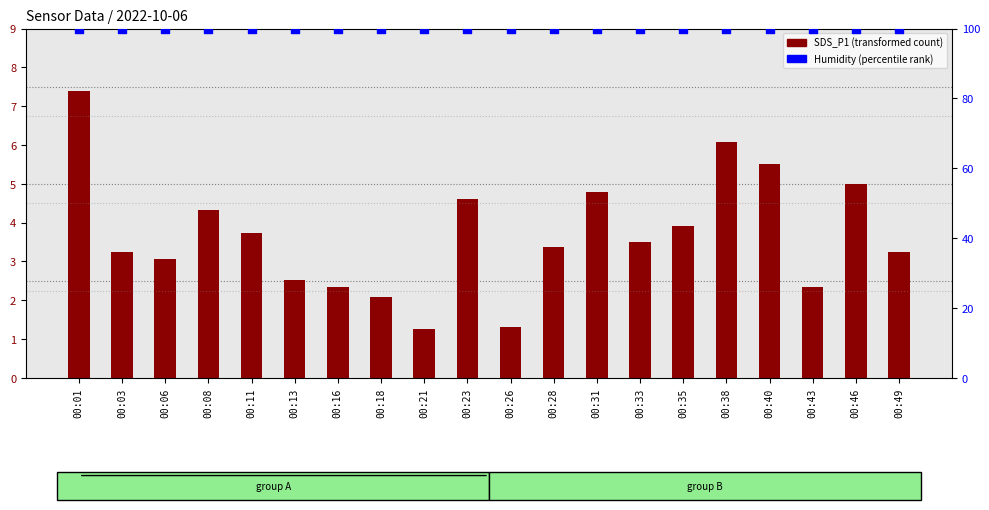

Which series reaches the maximum Y coordinate?

Humidity (percentile)